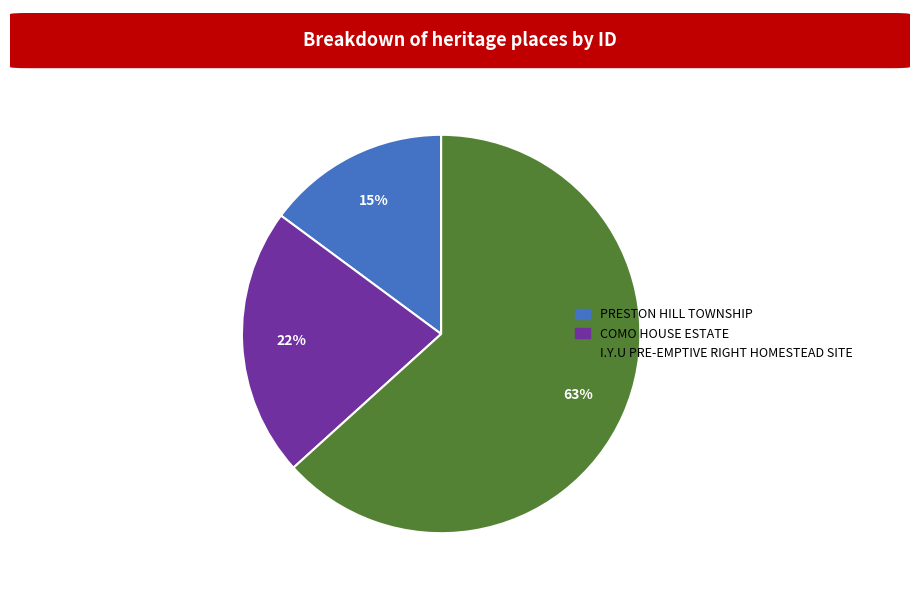

Count the number of slices in the pie.

3